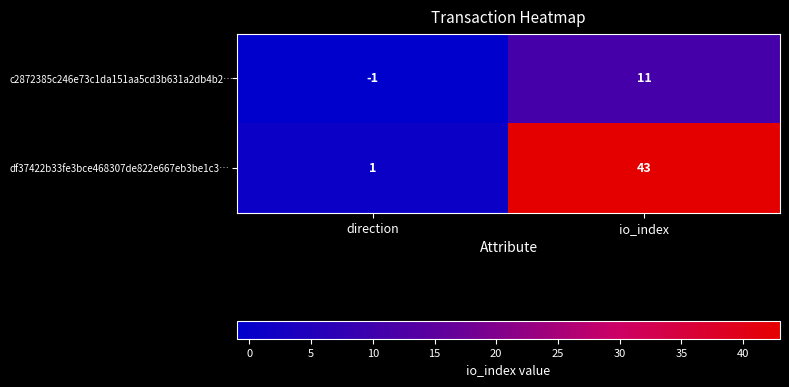

Which series changed the most between direction and io_index?

df37422b33fe3bce468307de822e667eb3be1c3…